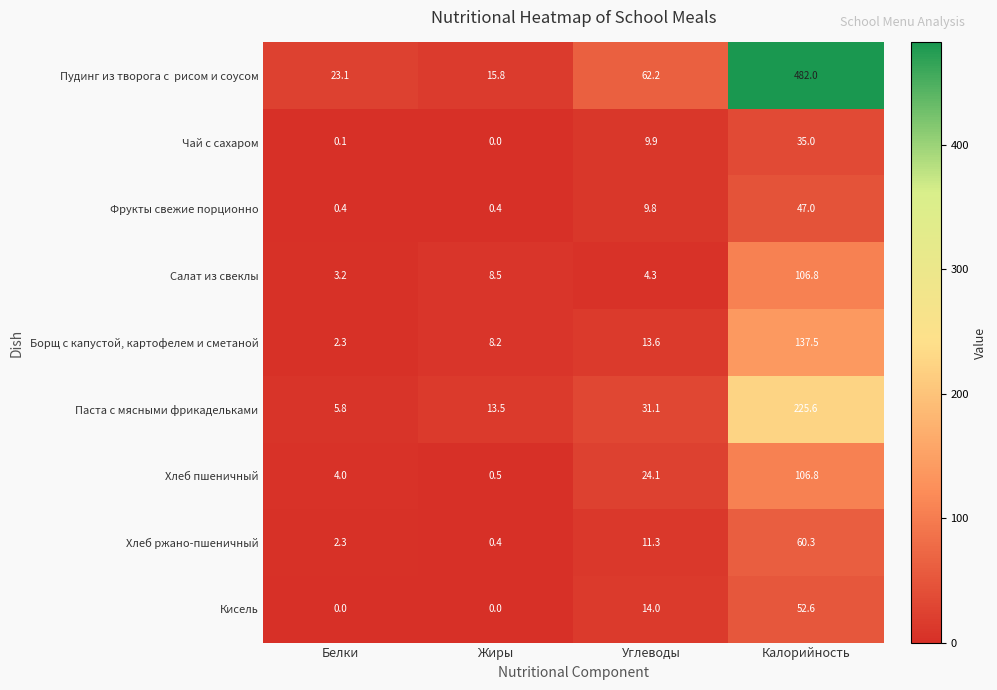

What is the maximum value shown in the chart?

482.0